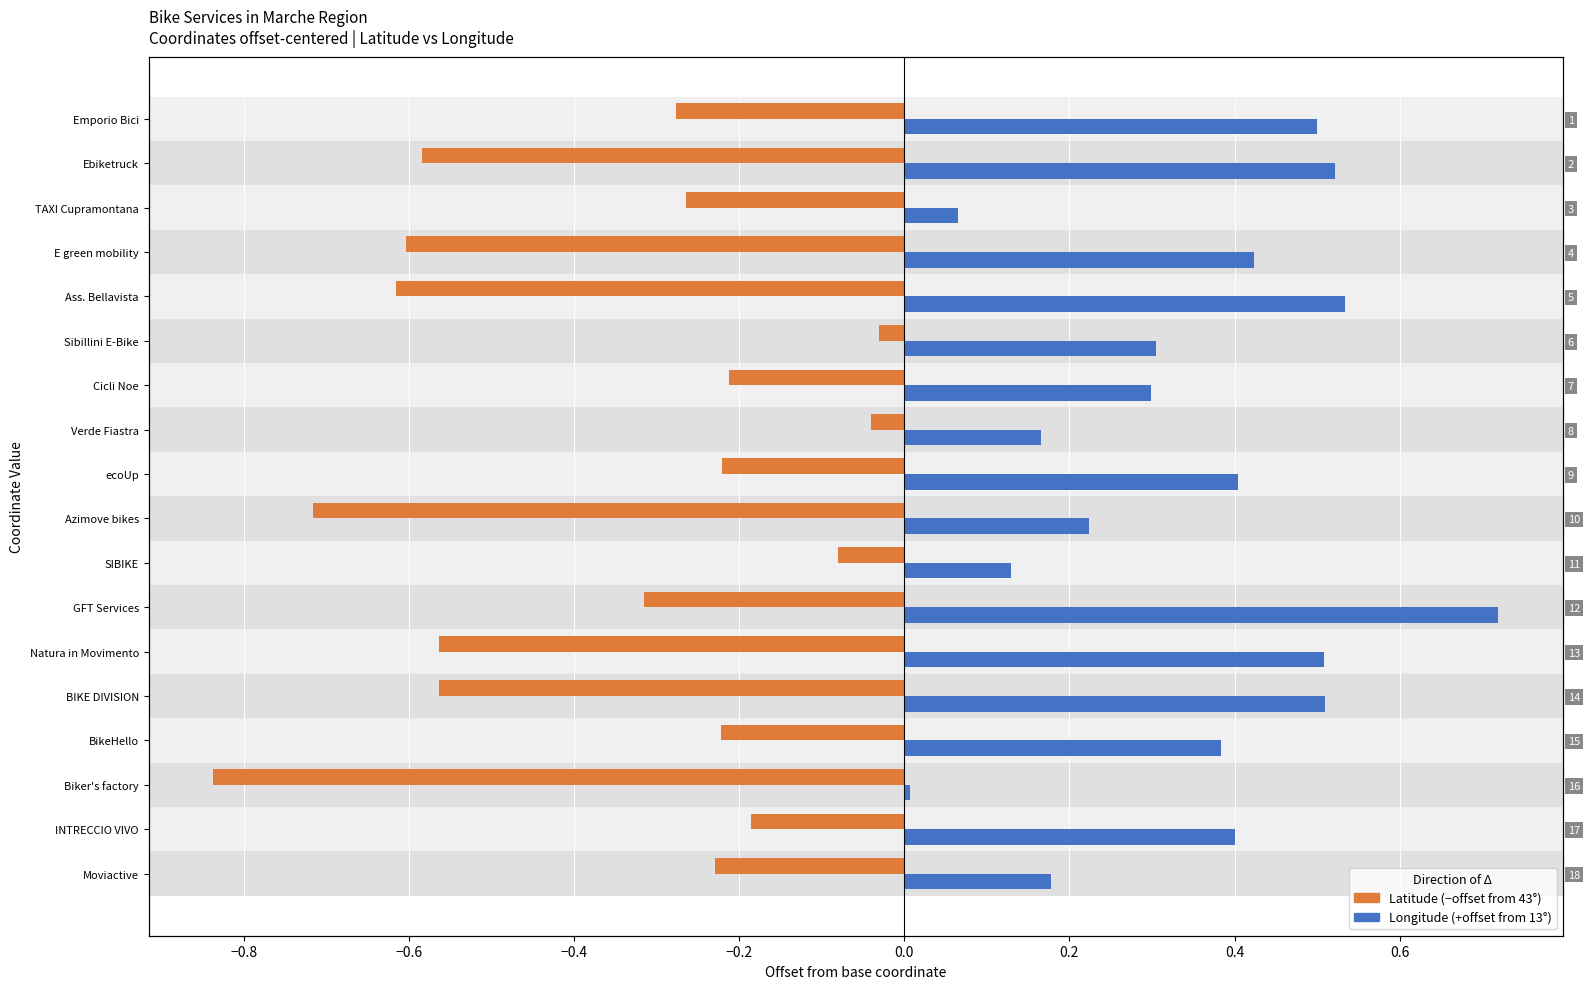

Rank the series at Moviactive from highest to lowest value.

Longitude (offset from 13°), Latitude (offset from 43°)